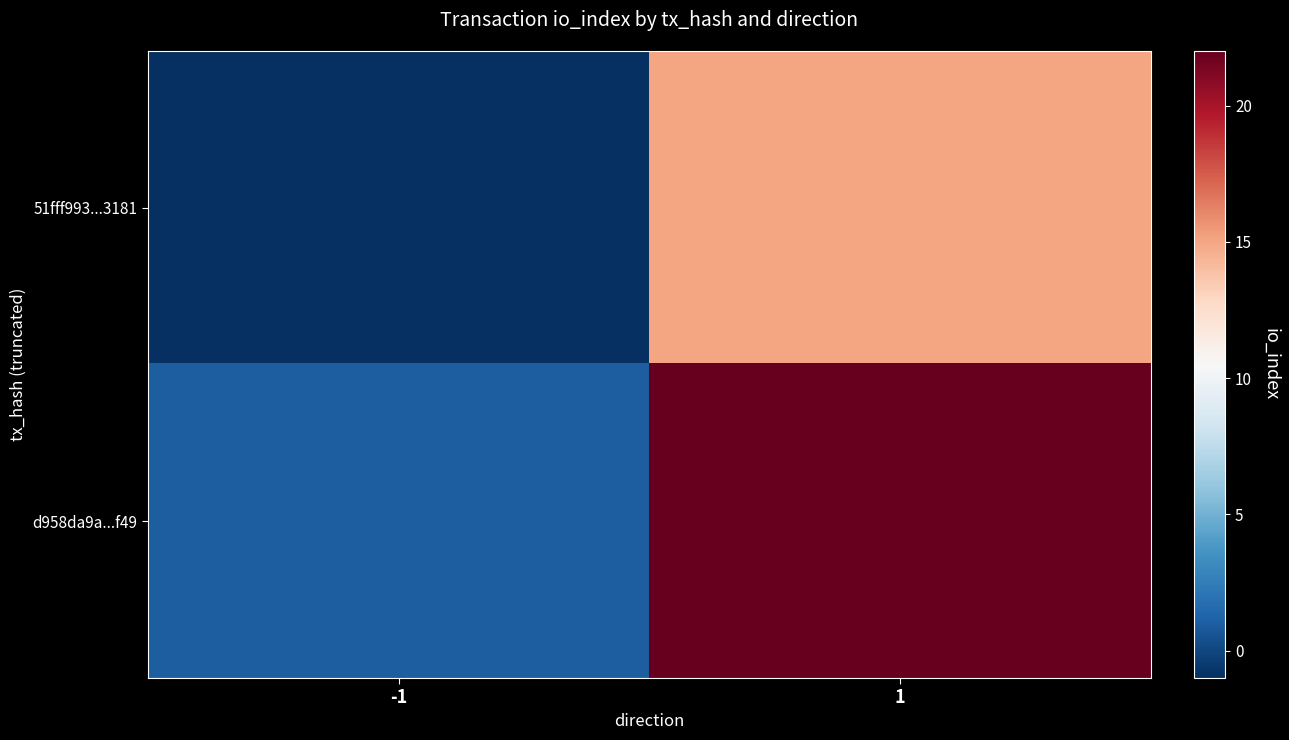

Reading right to left, extract all data points from this chart.

51fff993...3181: 1=15	-1=-1
d958da9a...f49: 1=22	-1=1